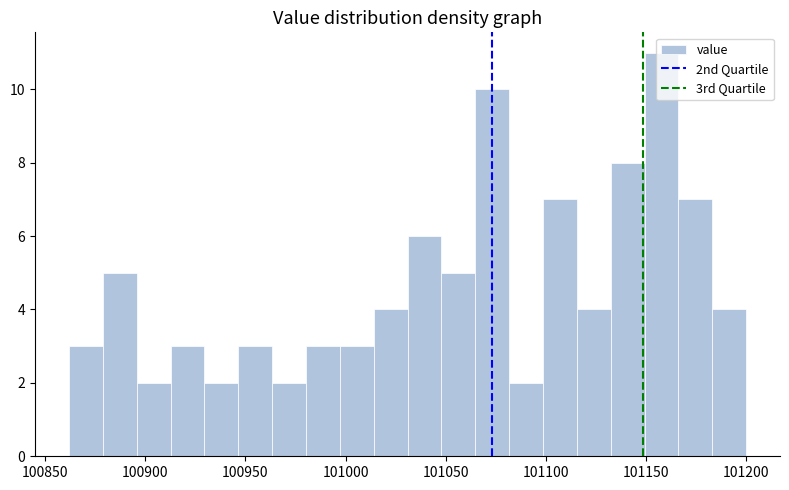

Around what value on the x-axis is the tallest bar? Give the approximate position of its centre, as read against the axis.

101160